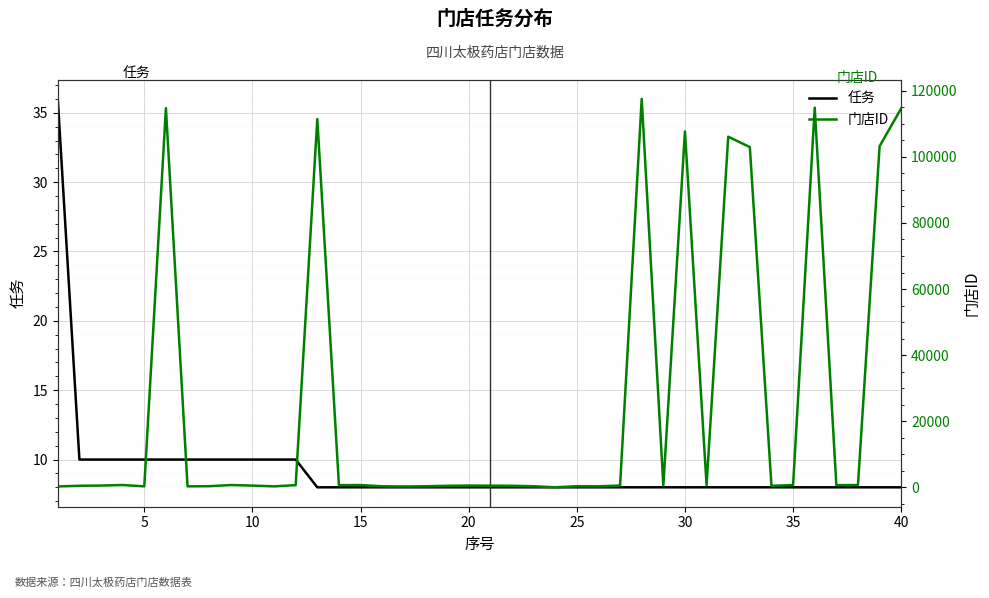

What value does the 门店ID series have at 10, to the nearest 50?

600